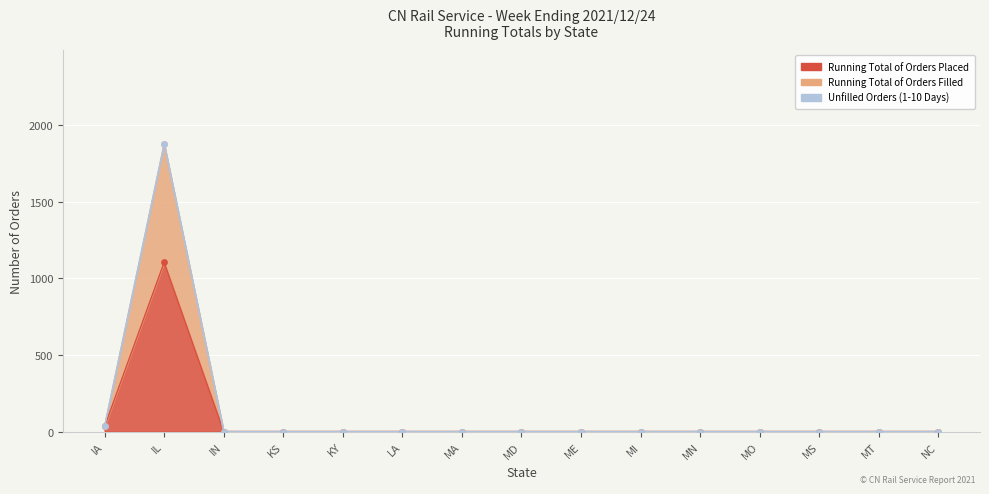

At how many categories does at least one series exceed 242?

1